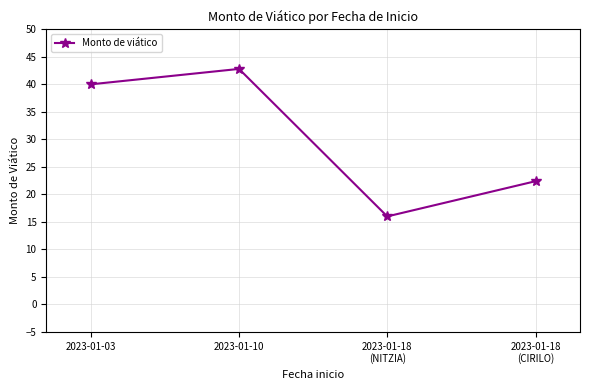

List the labels in order of value, smallest first.

2023-01-18
(NITZIA), 2023-01-18
(CIRILO), 2023-01-03, 2023-01-10